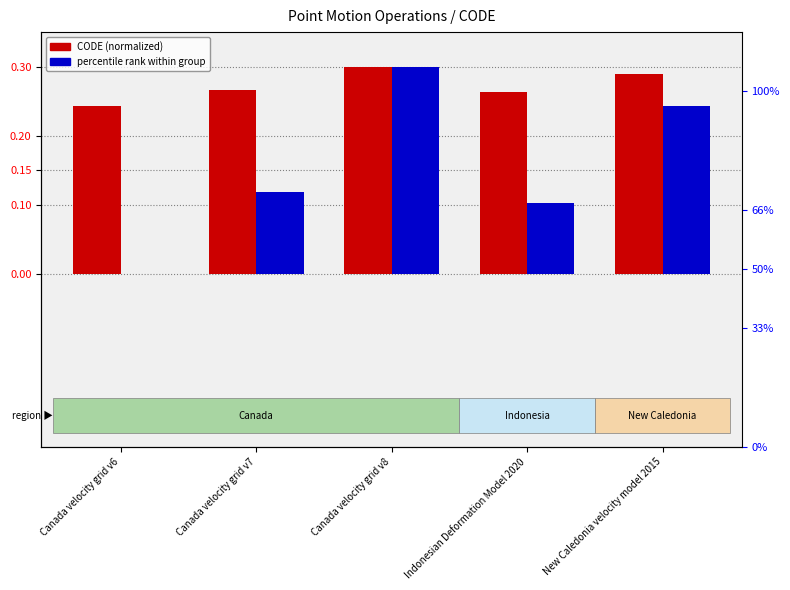

Rank the categories by percentile rank within group value from lowest to highest.

Canada velocity grid v6, Indonesian Deformation Model 2020, Canada velocity grid v7, New Caledonia velocity model 2015, Canada velocity grid v8